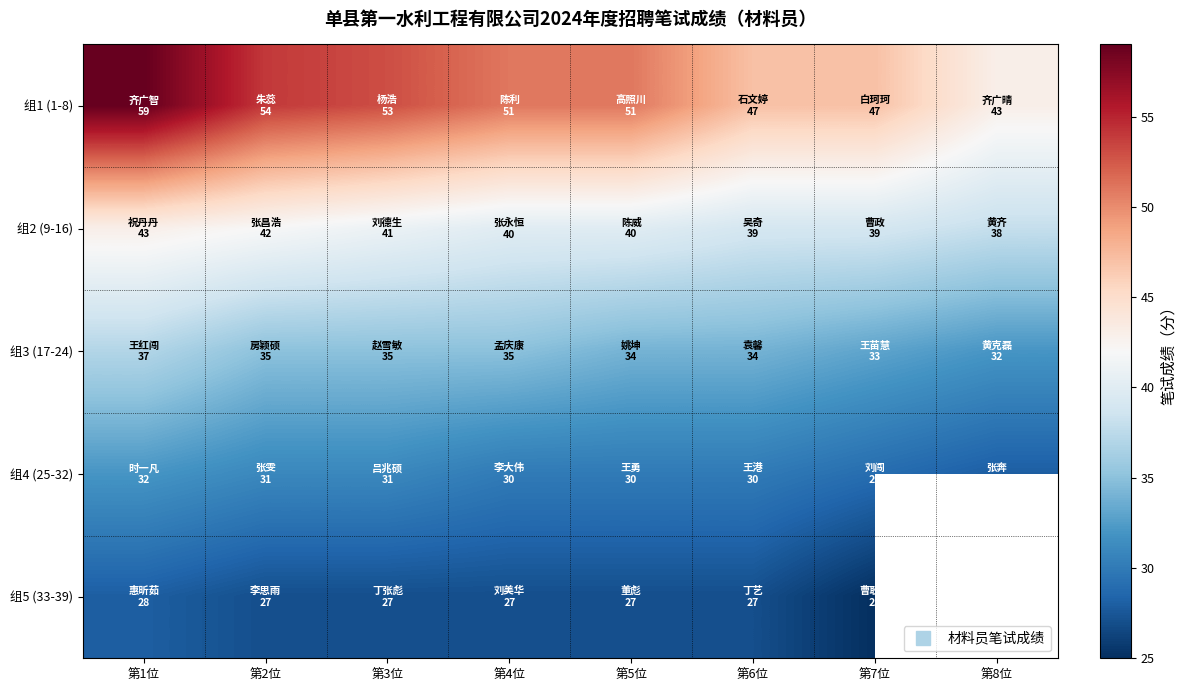

Which series has the largest total across all categories?

组1 (1-8)